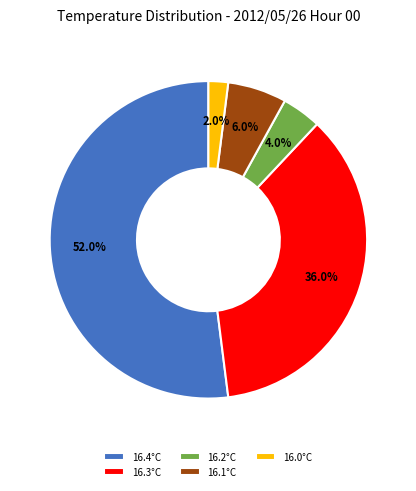

Rank the categories by value from lowest to highest.

16.0°C, 16.2°C, 16.1°C, 16.3°C, 16.4°C